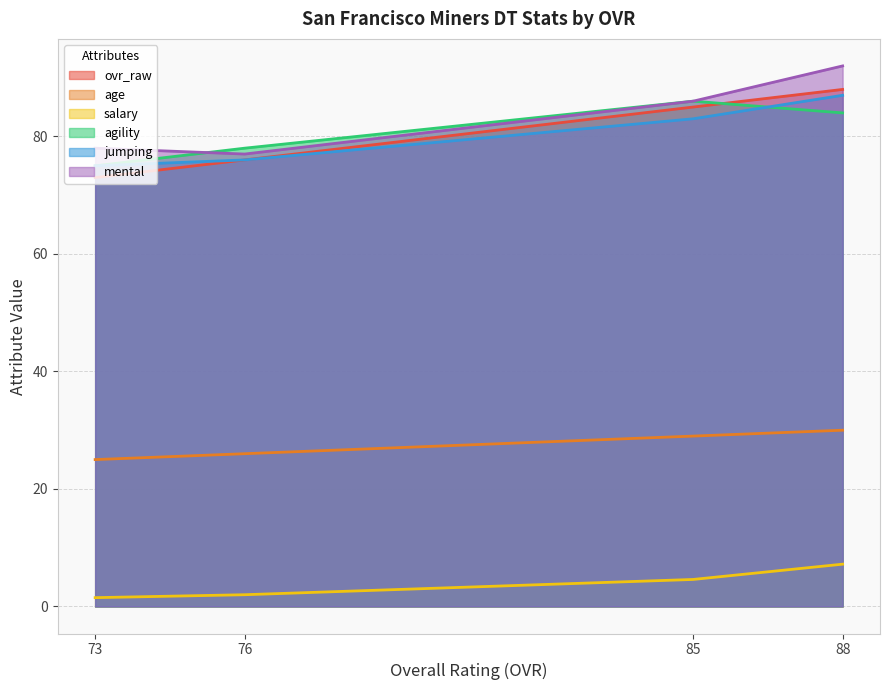

What is the greatest value displayed?

92.0